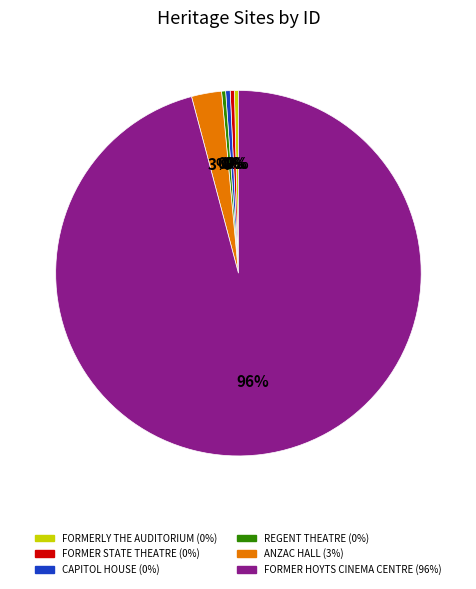

To the nearest percent, what is the average slice percentage?

17%